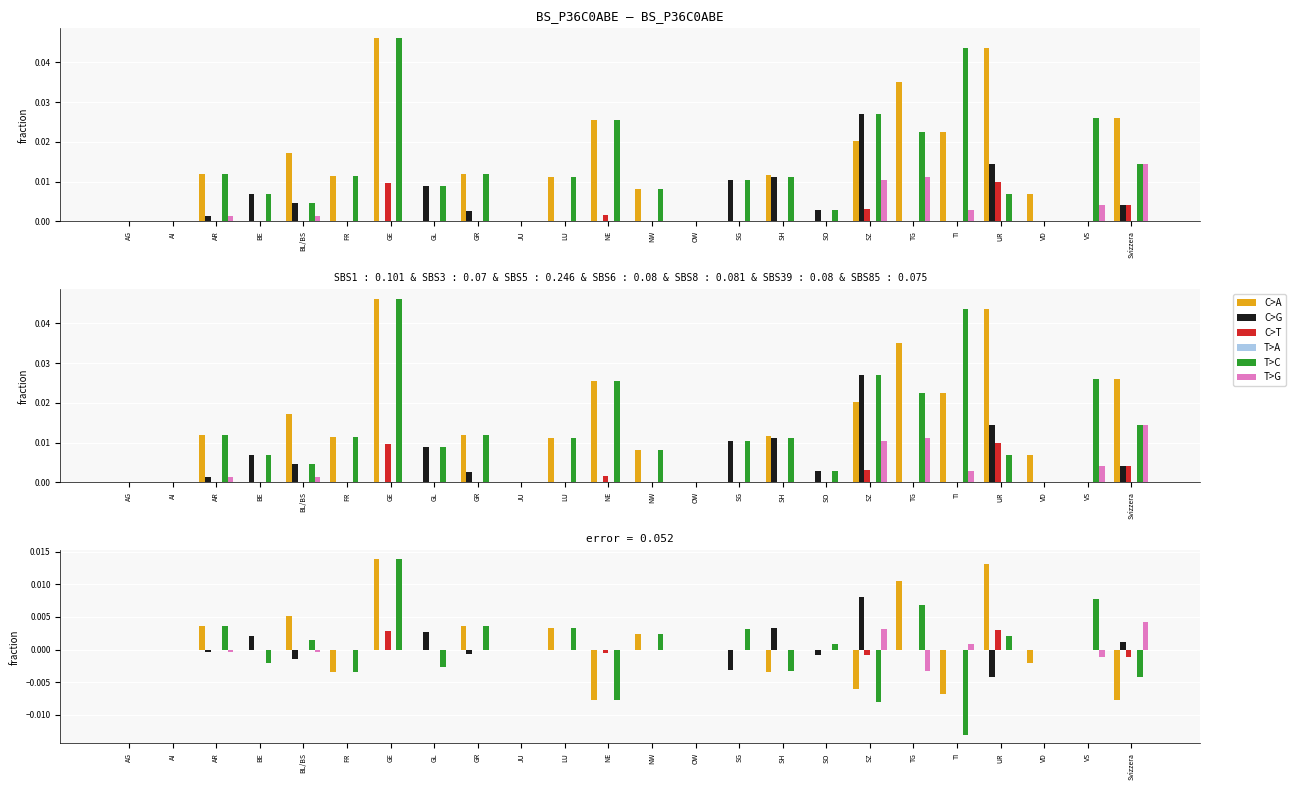

What is the label of the 12th bar from the left?

NE